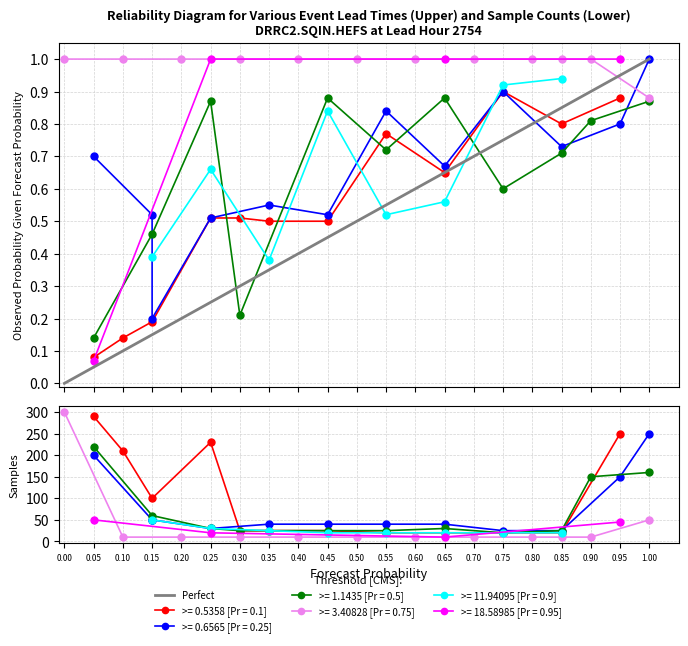

The chart shows a value of 2 at 1.00. True or false?

False